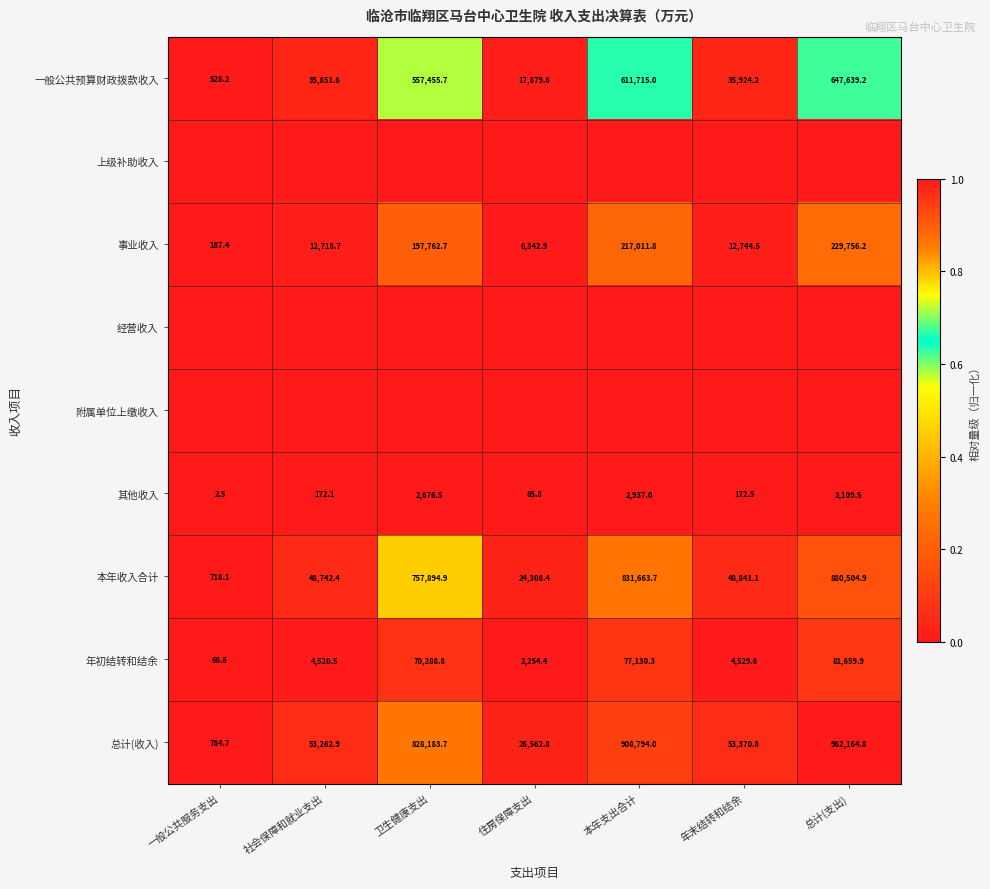

Count the number of data series in this chart.

9